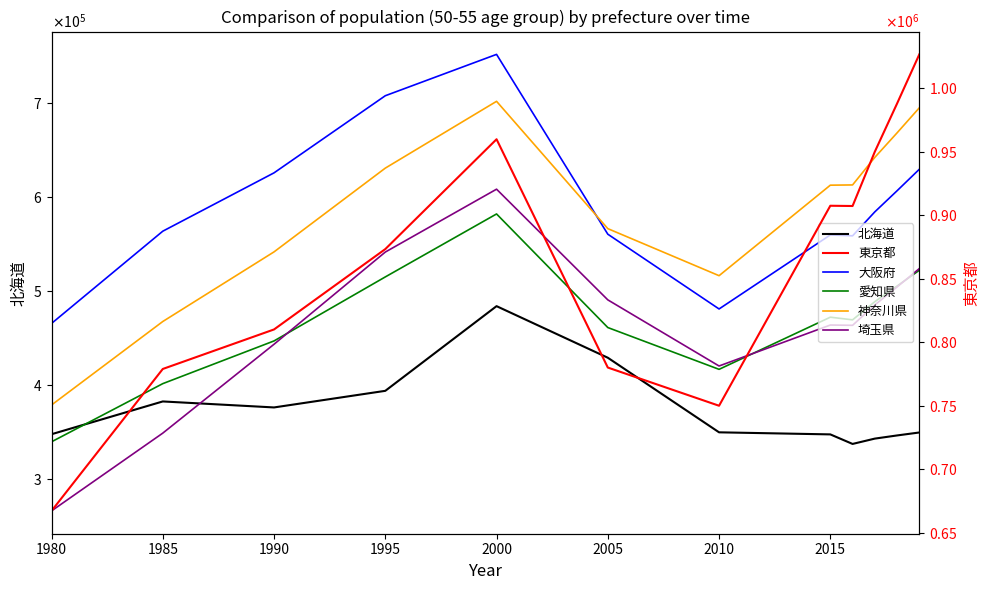

What is the difference between the second highest and second lowest values in the 北海道 series?

129775